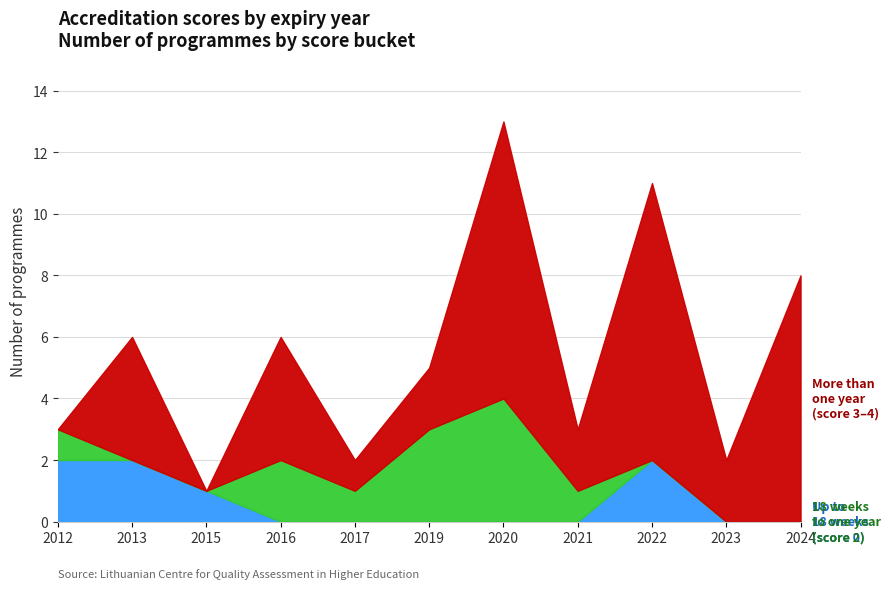

True or false: 18 weeks to one year and Up to 18 weeks cross at least once.

True